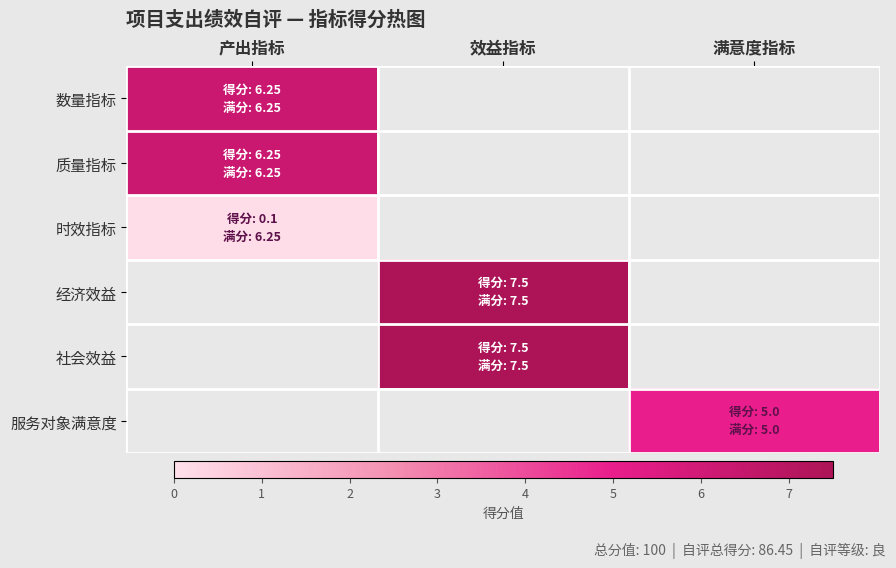

Between 满意度指标 and 效益指标, which is larger?

满意度指标